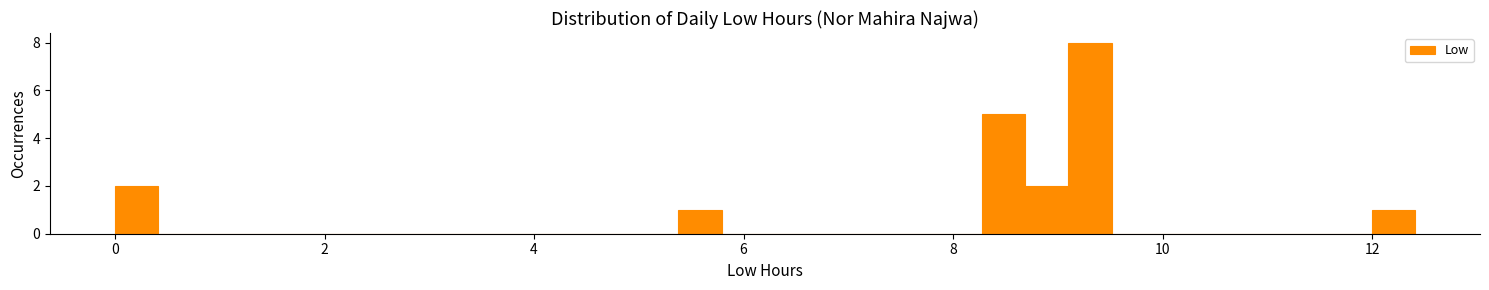

Read against the x-axis, roughly where is the centre of the tallest bar?

9.4